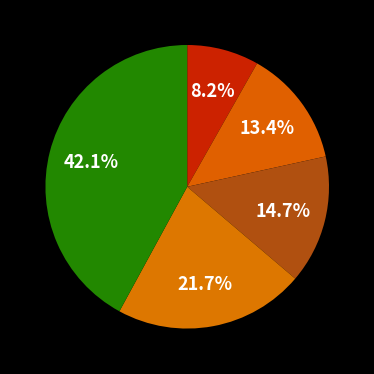

How many slices are in this pie chart?

5